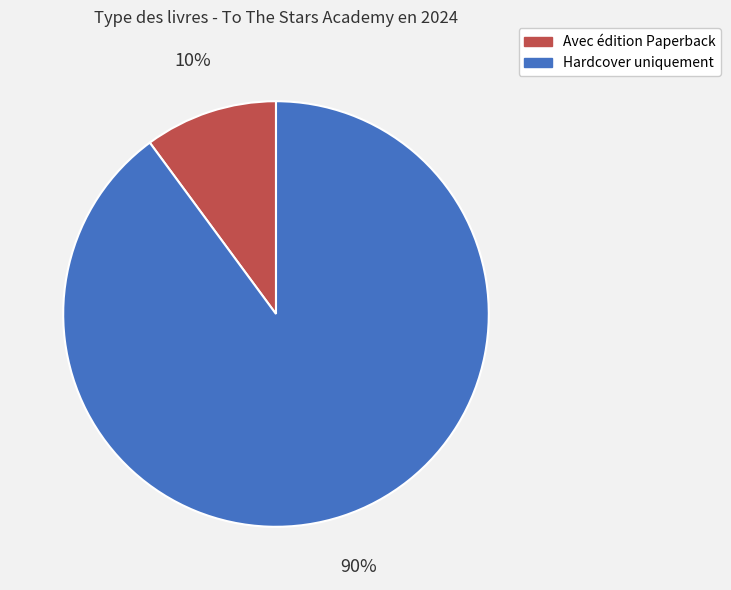

To the nearest percent, what is the average slice percentage?

50%